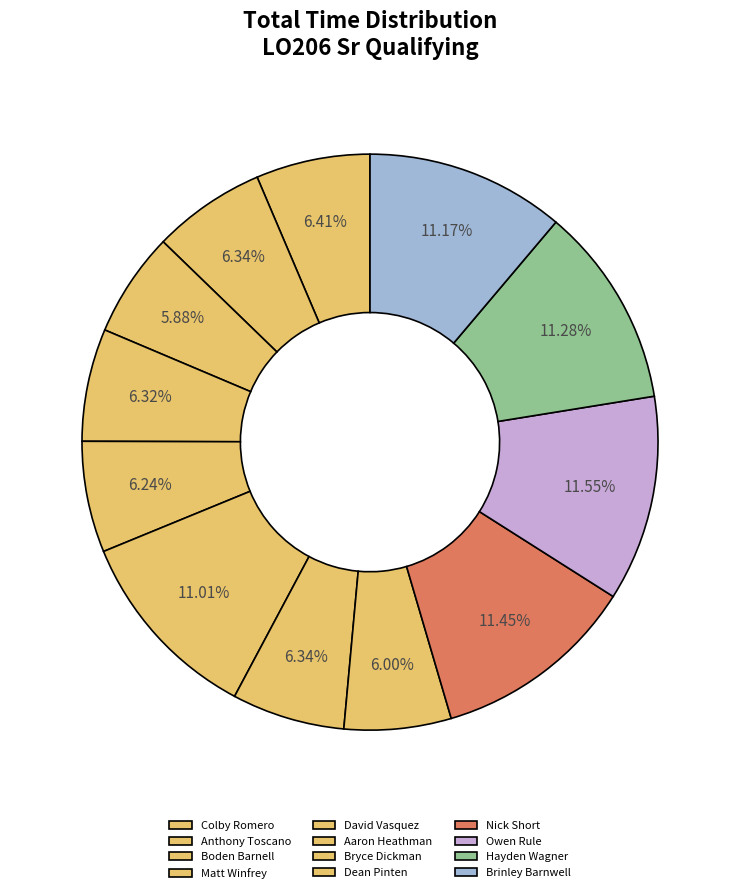

Rank the categories by value from lowest to highest.

Boden Barnell, Dean Pinten, David Vasquez, Matt Winfrey, Bryce Dickman, Anthony Toscano, Colby Romero, Aaron Heathman, Brinley Barnwell, Hayden Wagner, Nick Short, Owen Rule